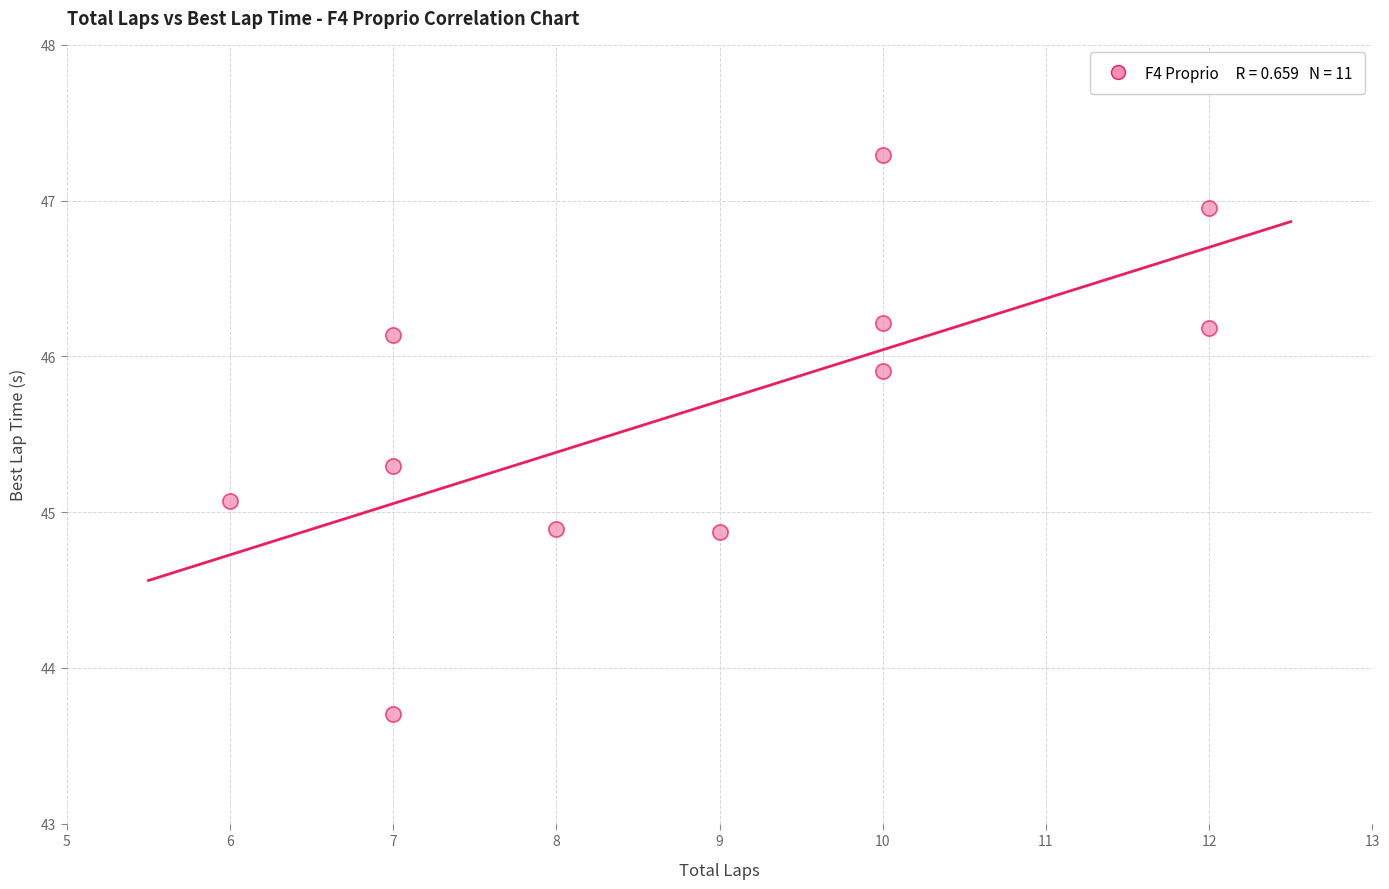

What is the average Y value?

45.7